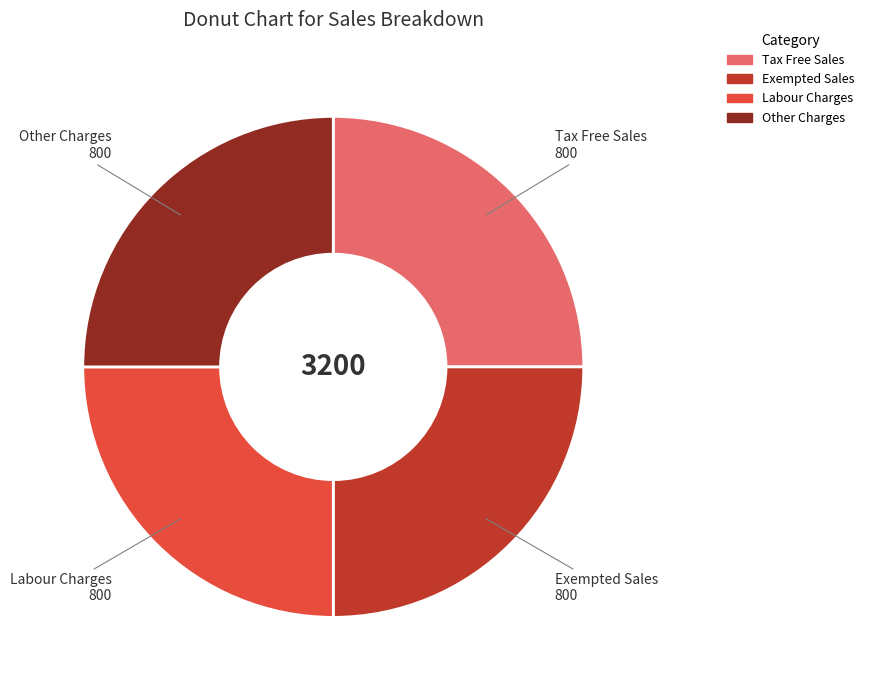

Does any single category account for the majority?

No